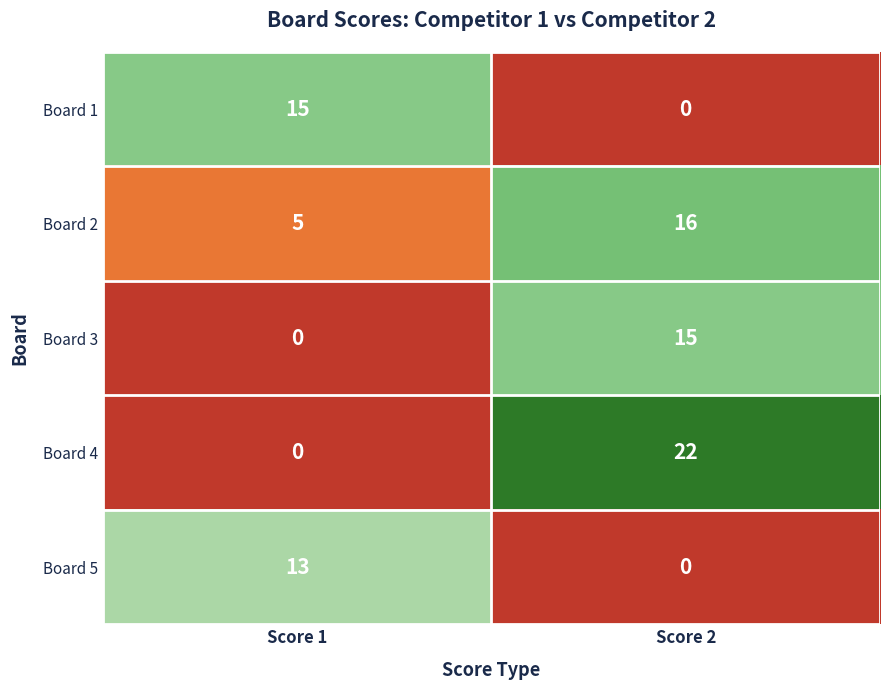

At which category is the sum across all series the highest?

Score 2